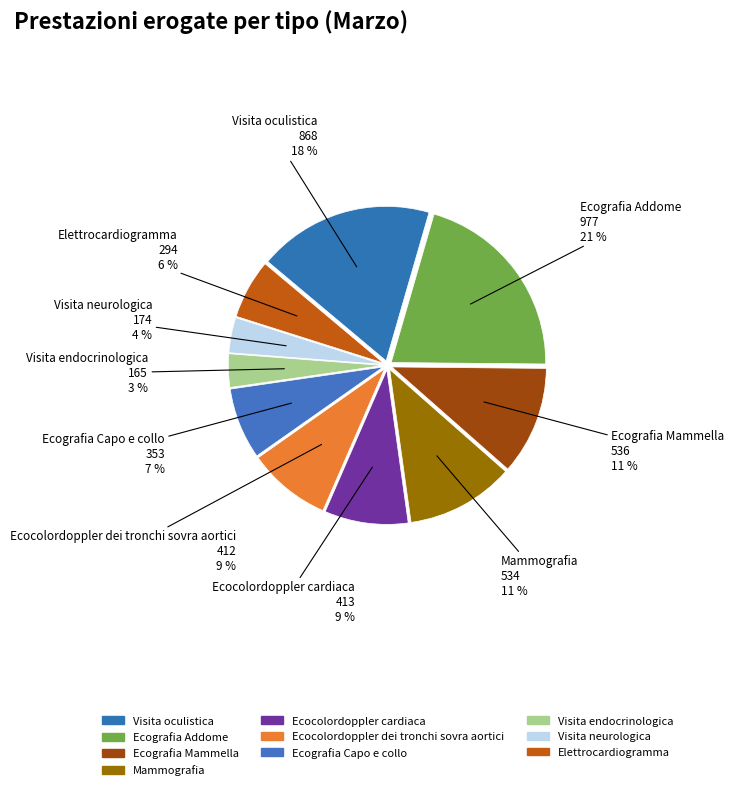

Is there any slice that represents more than half of the pie?

No